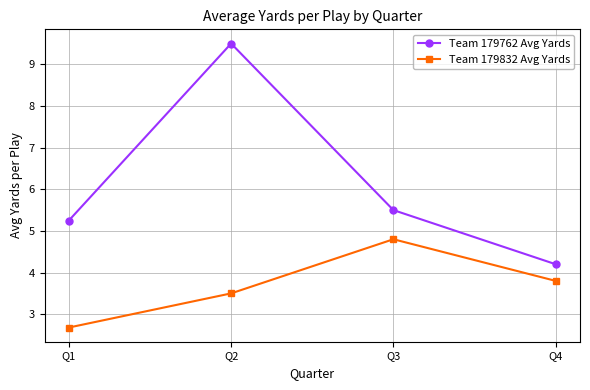

At which category is the sum across all series the highest?

Q2